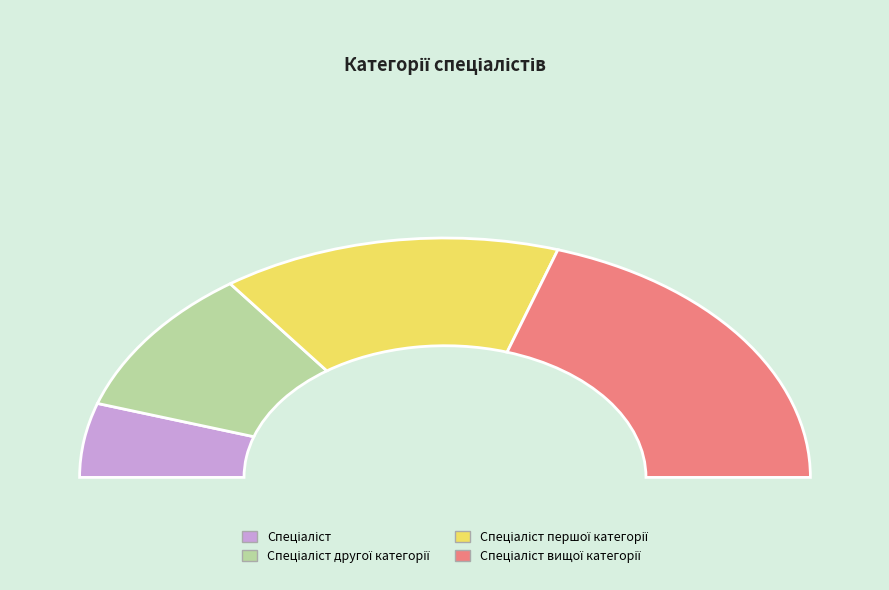

Rank the categories by value from highest to lowest.

Спеціаліст вищої категорії, Спеціаліст першої категорії, Спеціаліст другої категорії, Спеціаліст